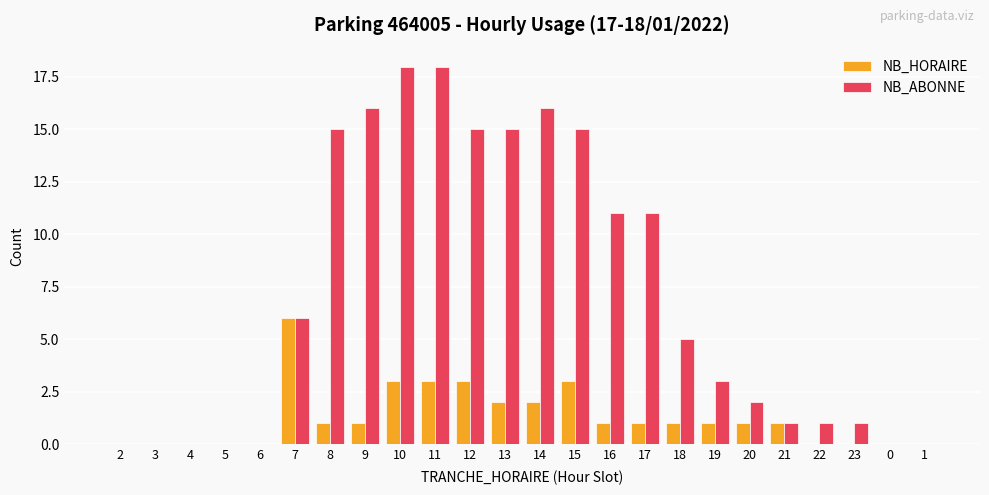

Is it true that NB_HORAIRE equals 0 at 8?

False